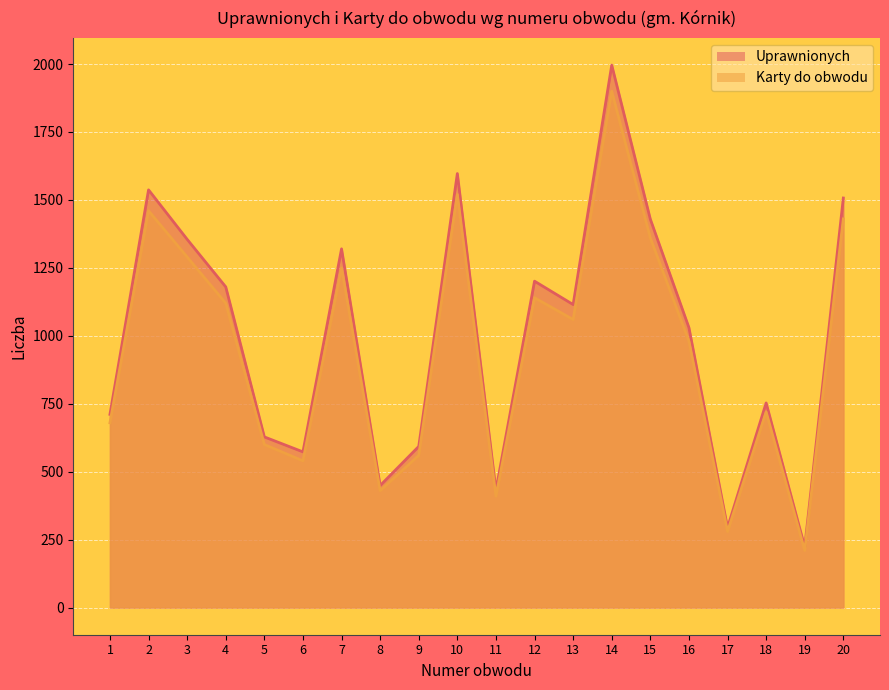

What is the difference between the Karty do obwodu values at 7 and 12?

110